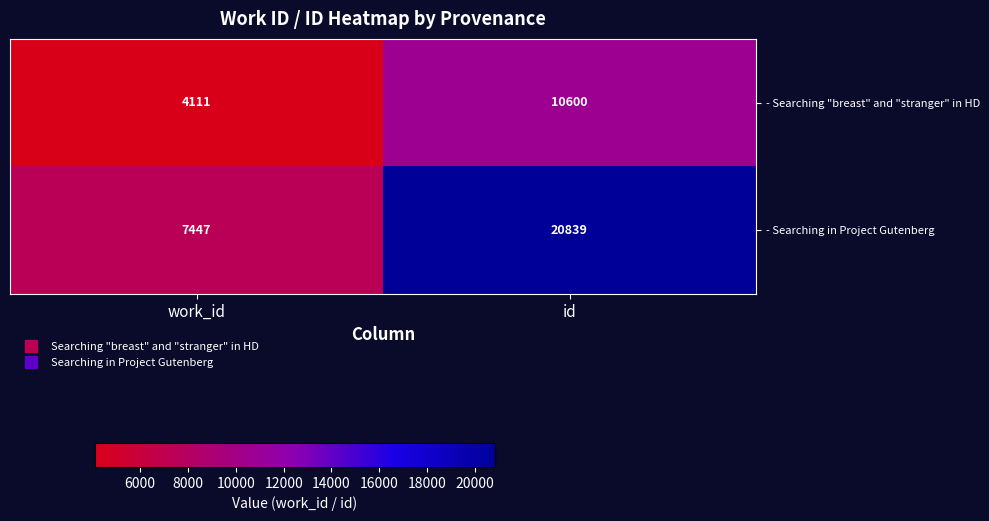

At how many categories does at least one series exceed 20455?

1